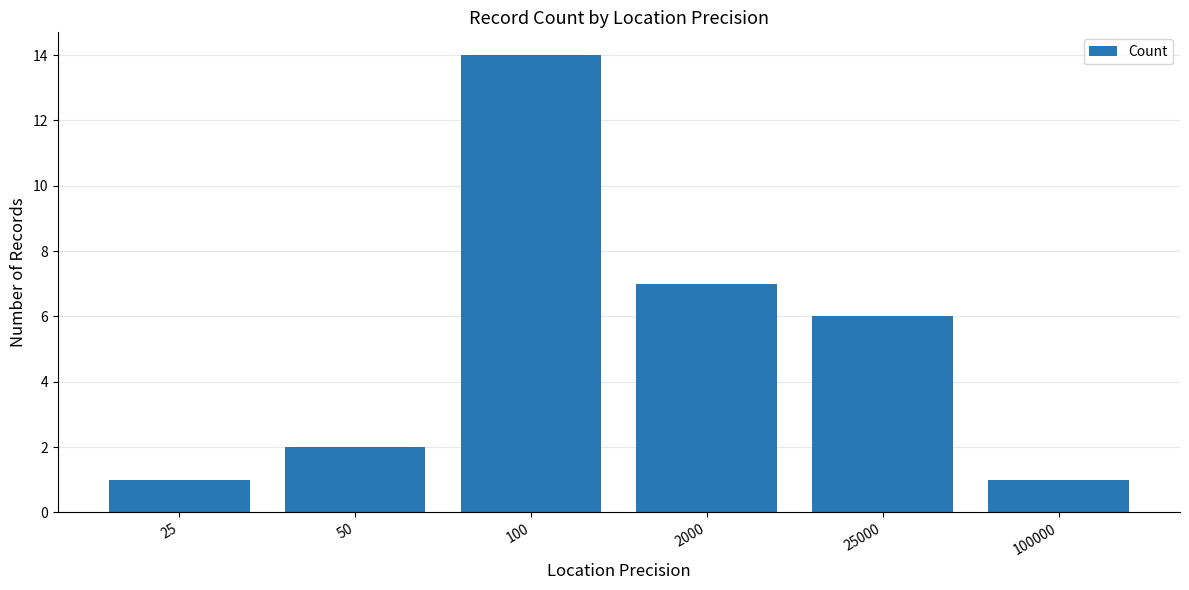

Reading right to left, list all the values displayed in this chart.

1	6	7	14	2	1